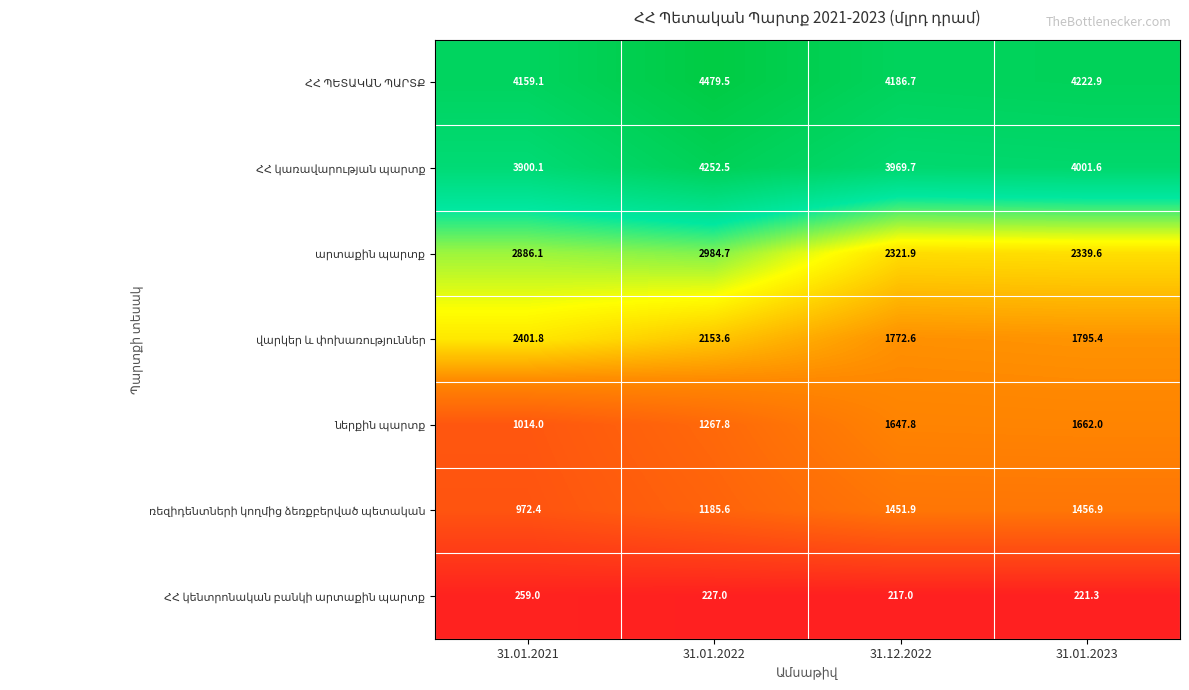

What is the minimum value shown in the chart?

217.0